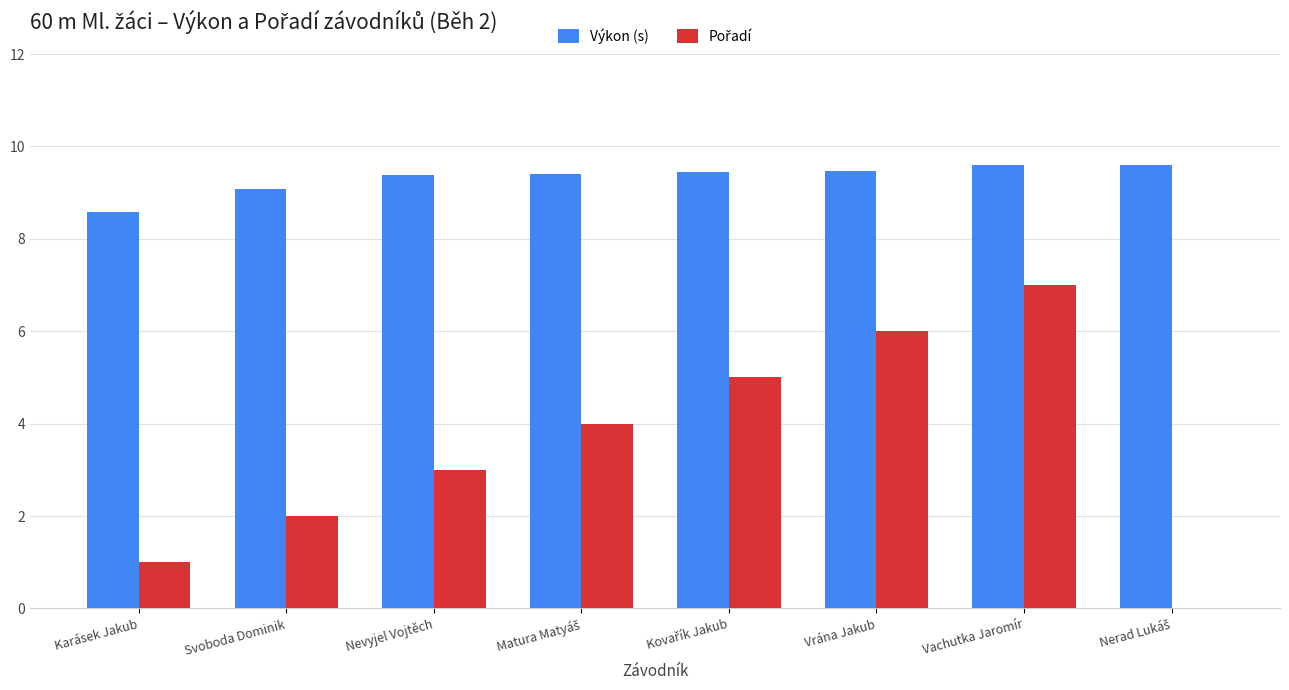

What is the maximum value shown in the chart?

9.6